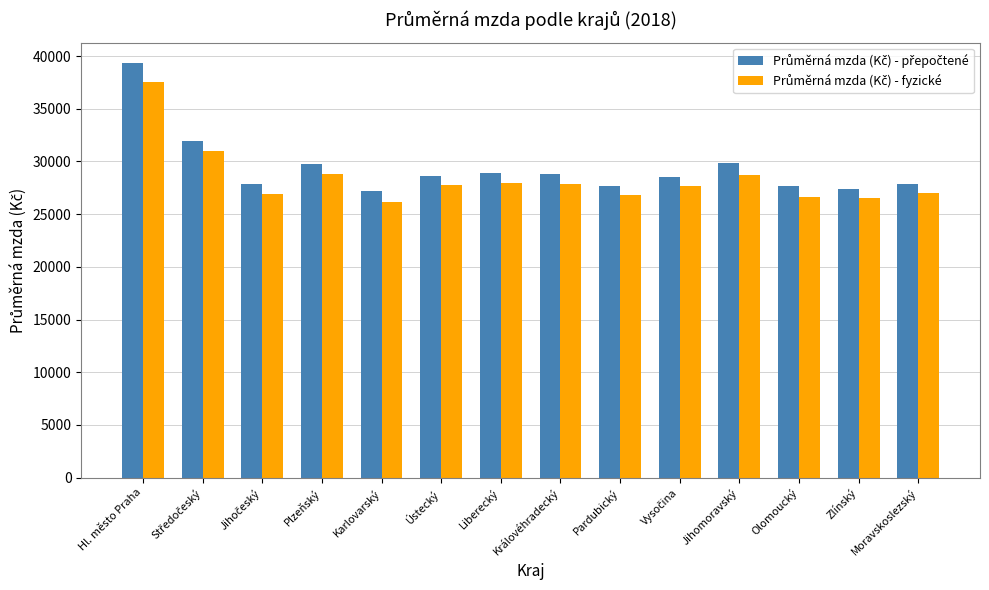

What is the difference between the highest and lowest values at Moravskoslezský?

873